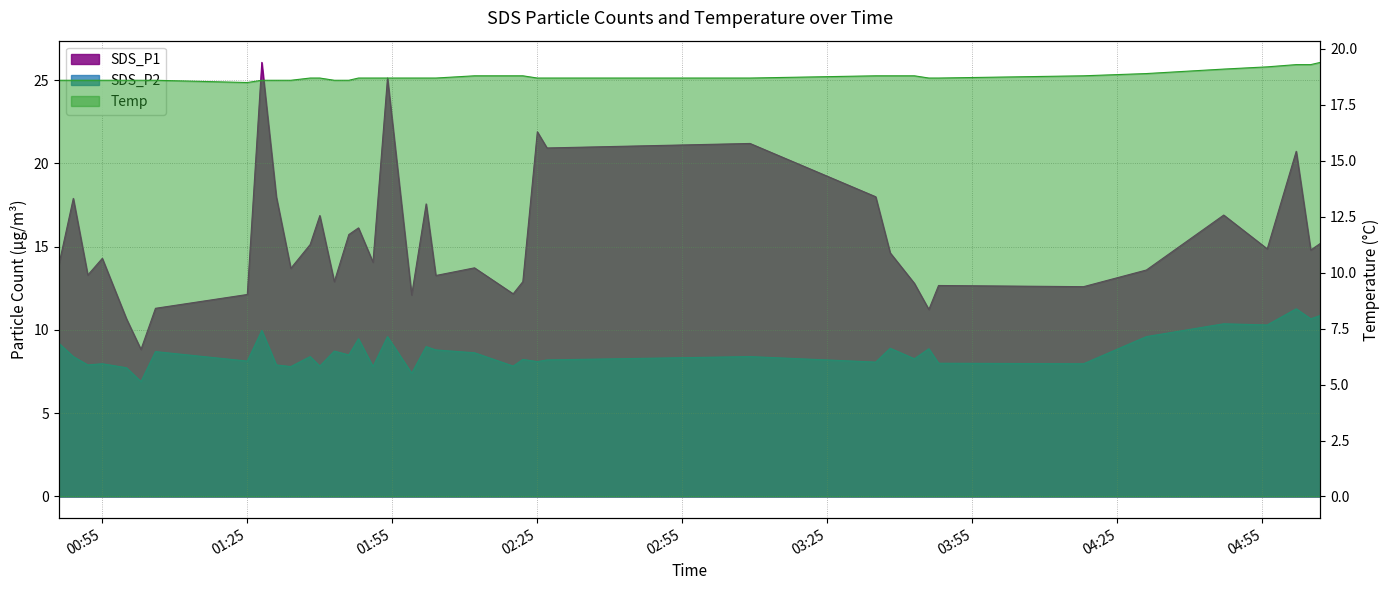

What is the difference between the highest and lowest values at 2021/06/28 03:46?

9.8